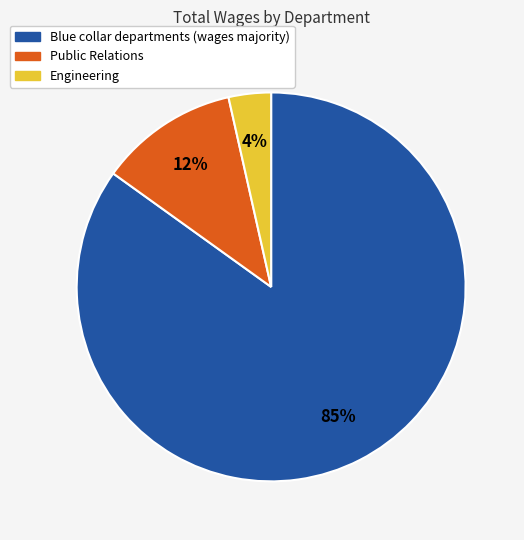

Is there a majority slice in this chart?

Yes